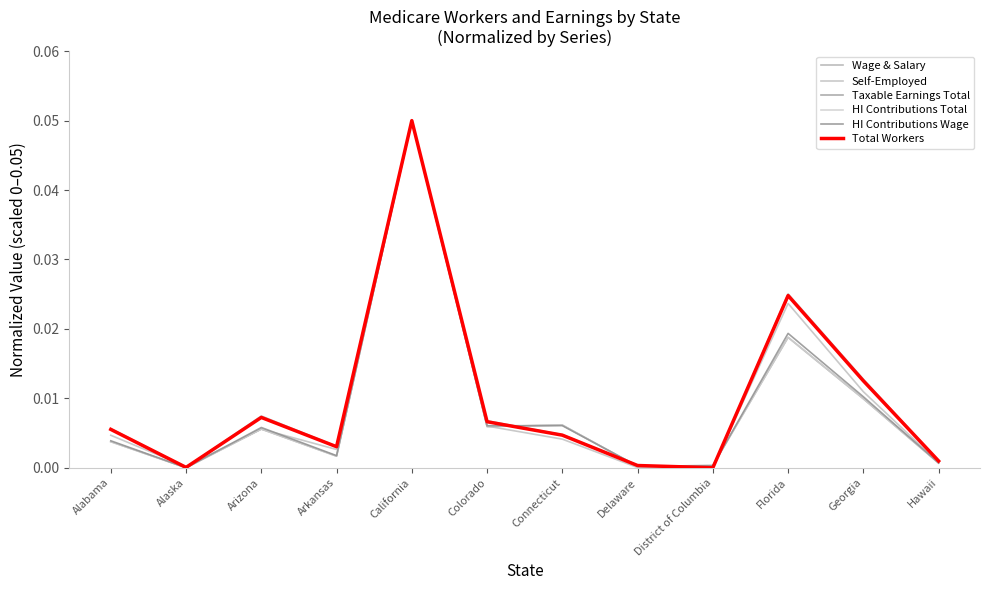

How many lines are shown in the chart?

6